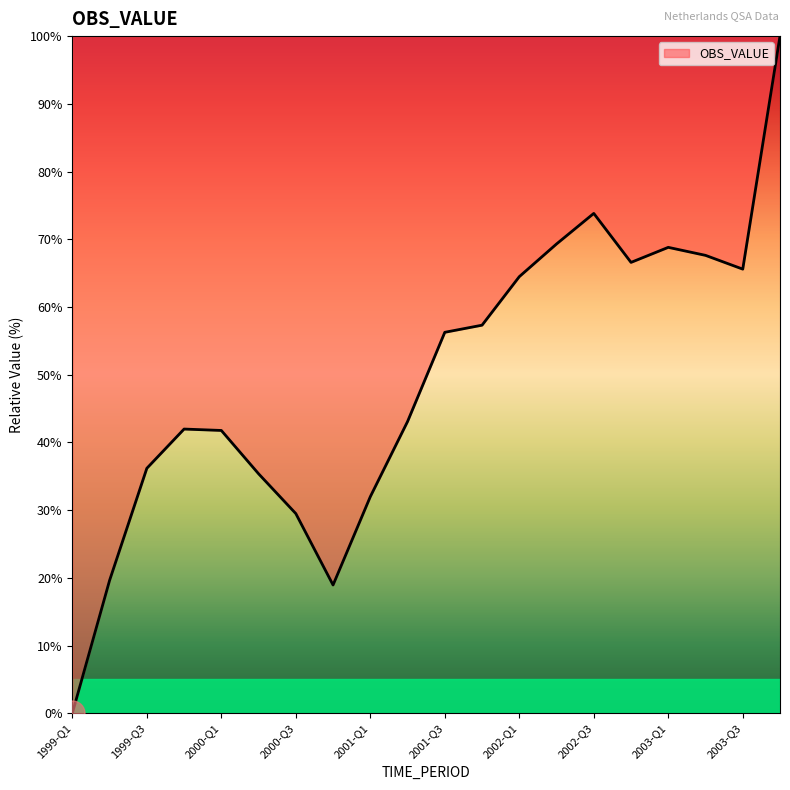

What is the maximum value shown in the chart?

100.0